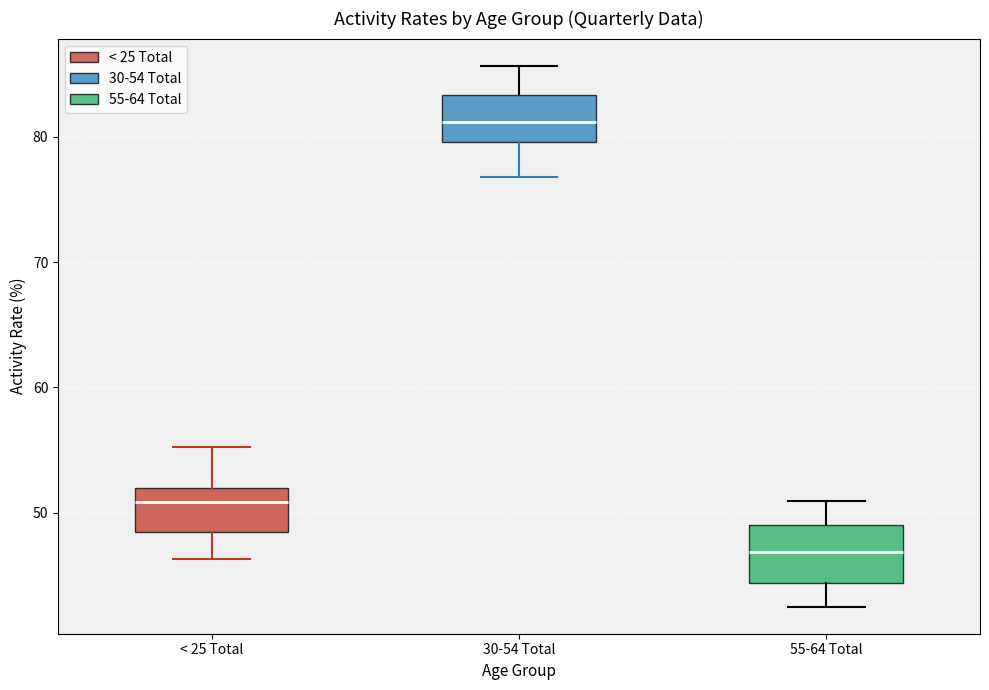

Reading left to right, transcribe this box plot: for each box, give where its median line is, the range the box spans, and where its two whiskers end, as read against the y-axis. The values are not printed on the chart, so give them approximately, as read against the axis.

< 25 Total: median 51, box 48 to 52, whiskers 46 to 55
30-54 Total: median 81, box 80 to 83, whiskers 77 to 86
55-64 Total: median 47, box 44 to 49, whiskers 43 to 51